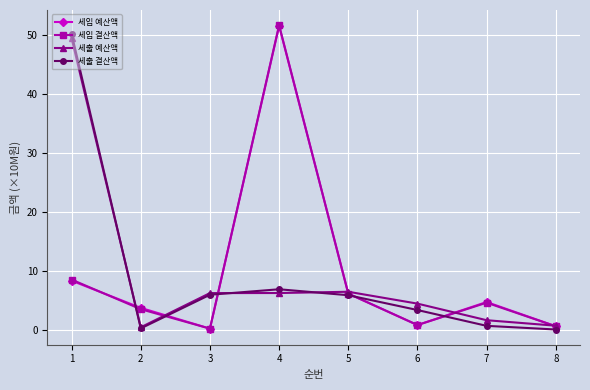

What is the greatest value displayed?

51.7